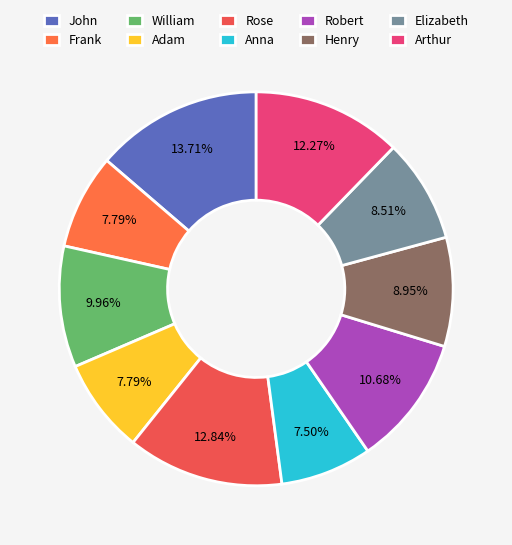

The Rose slice represents 25% of the pie. True or false?

False